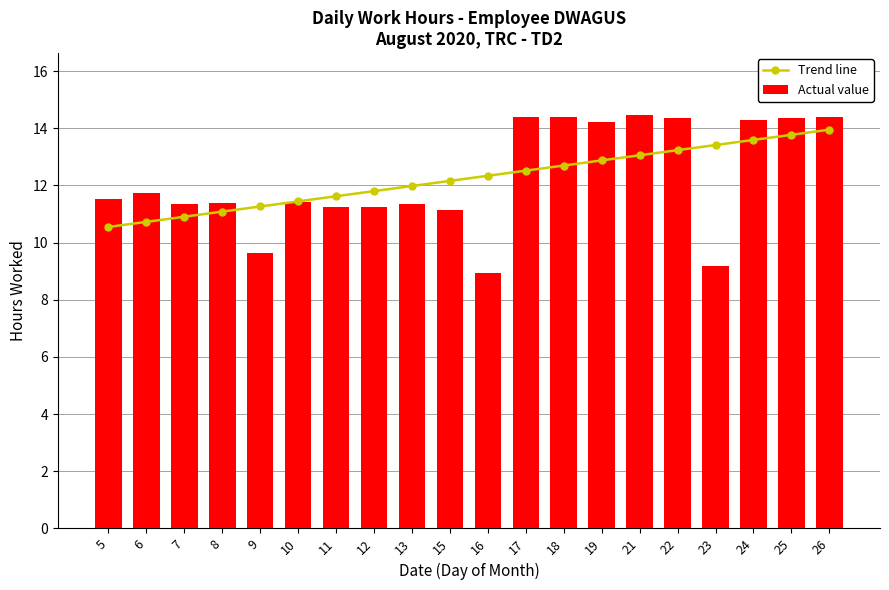

What is the minimum value for Trend line?

10.5